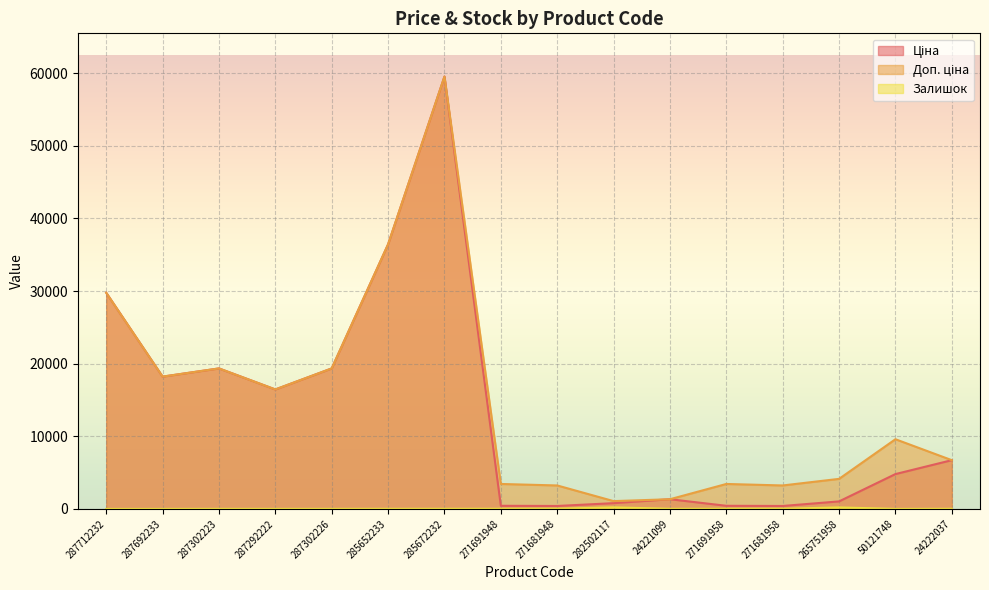

Where is the first local minimum for Залишок?

287292222